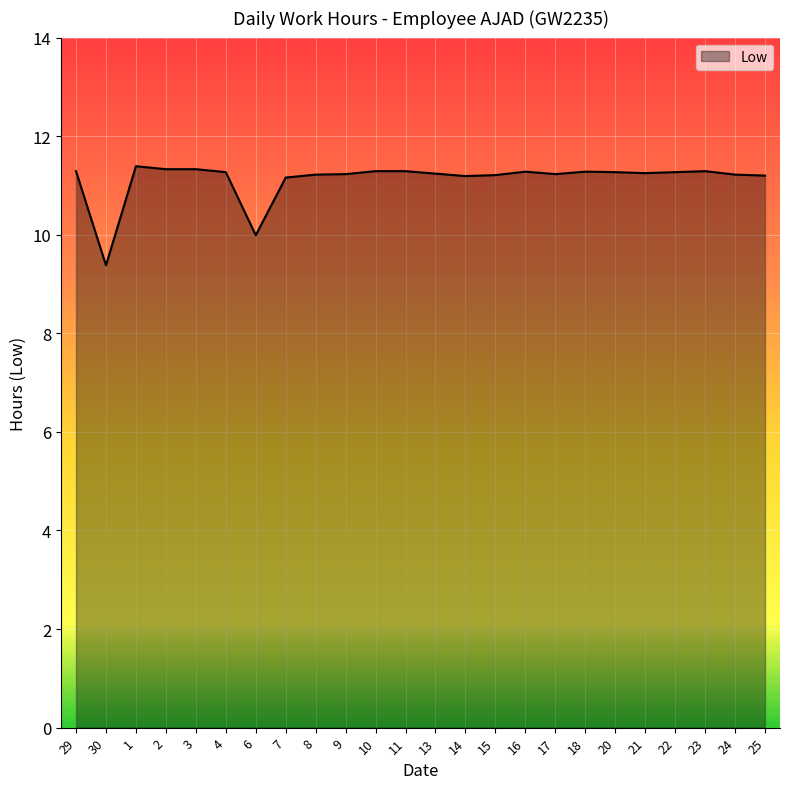

The chart shows a value of 4.6 at 18. True or false?

False